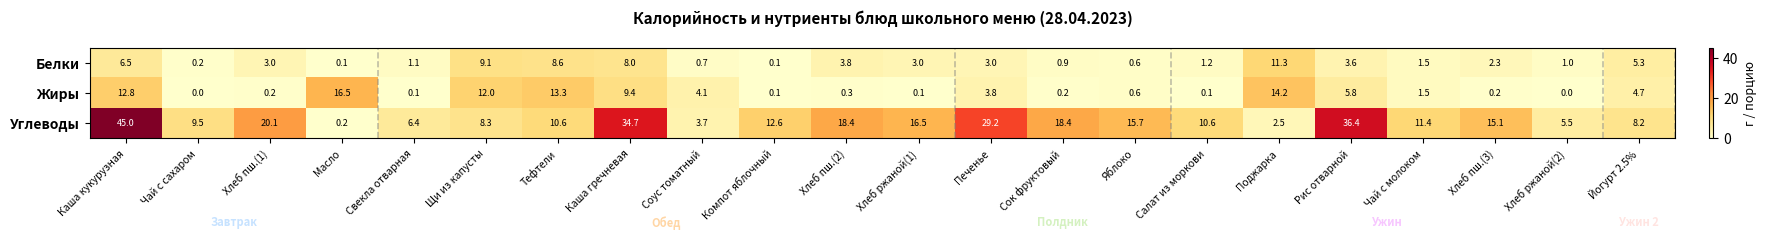

At which category is the sum across all series the highest?

Каша кукурузная